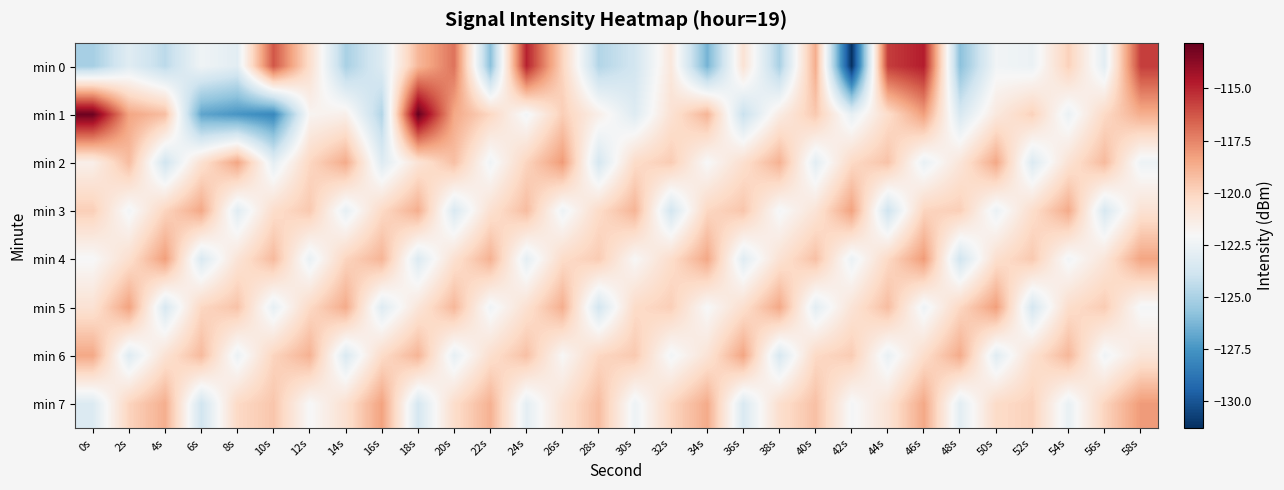

At how many categories does at least one series exceed -120?

30